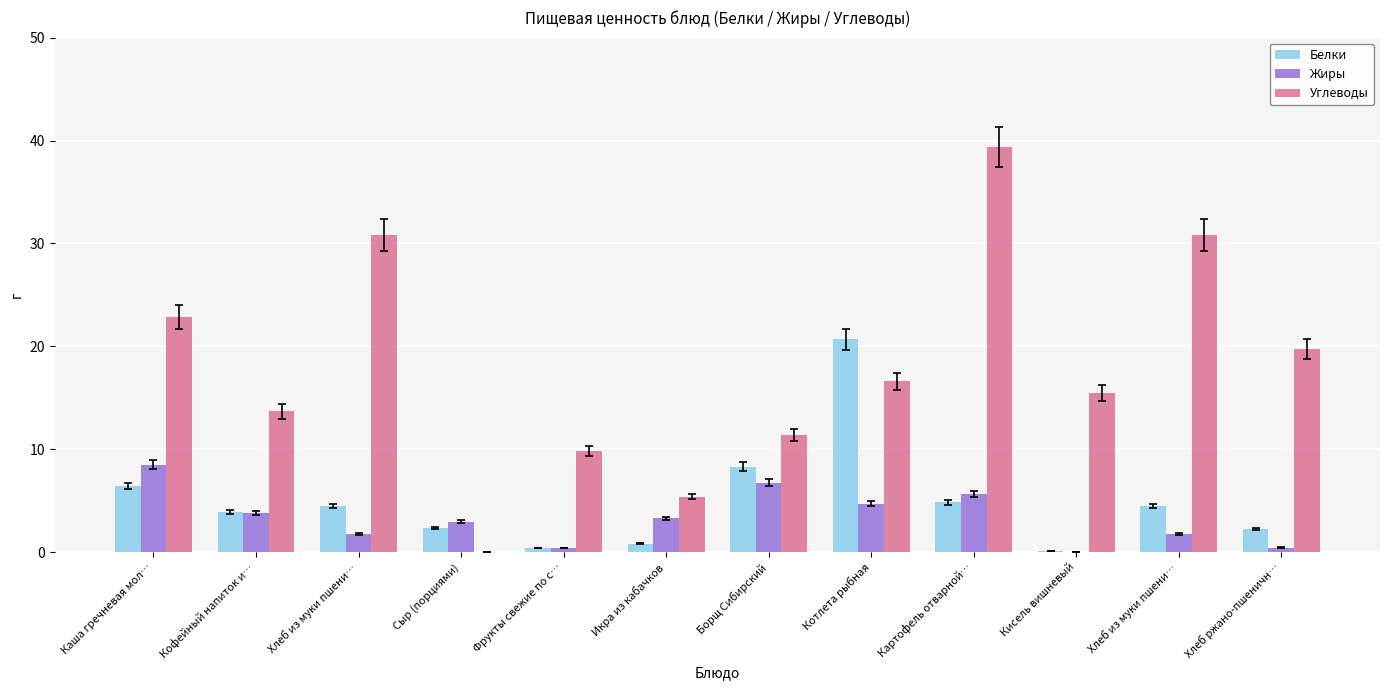

Where does the Углеводы series first go above 16?

Каша гречневая мол…